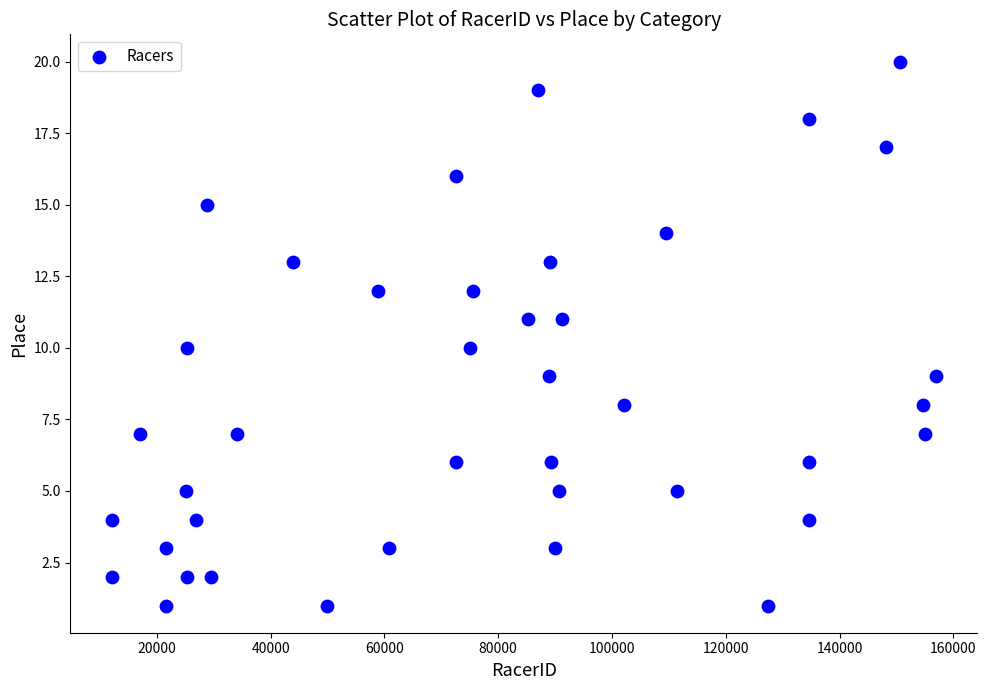

What is the range of Y values (max minus min)?

19